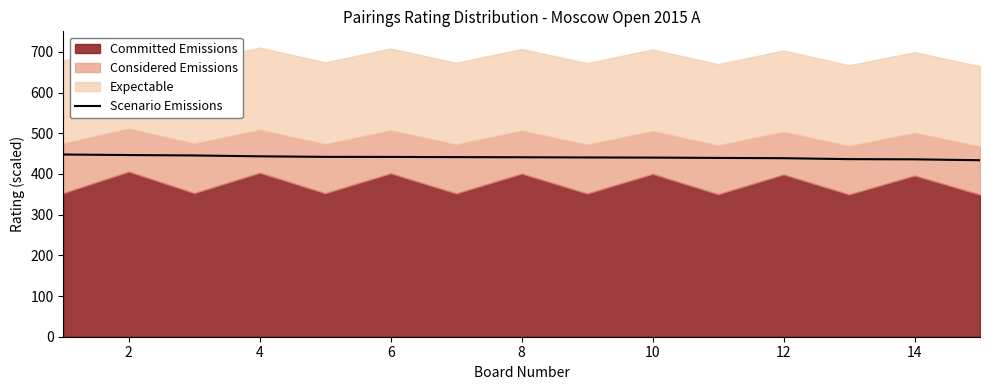

What is the value of the 4th point from the left?

443.4